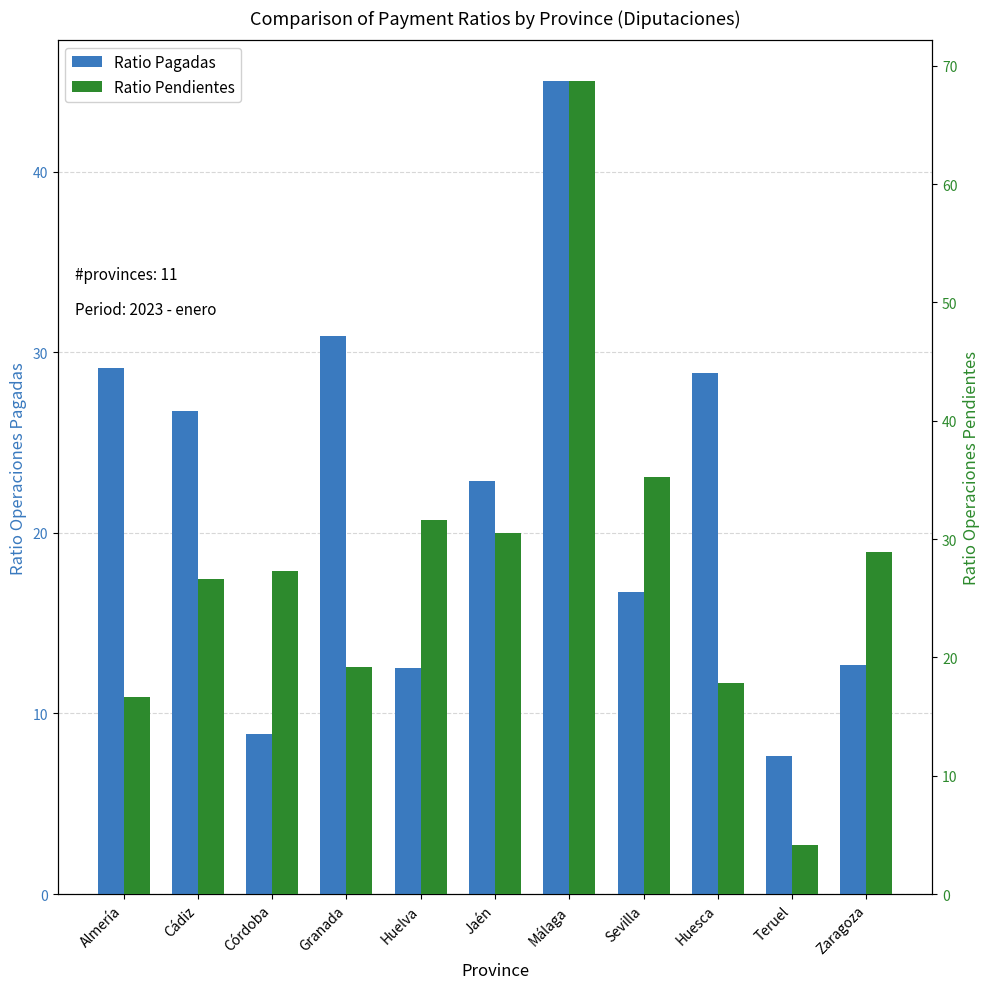

At which label is Ratio Pagadas closest to 26?

Cádiz